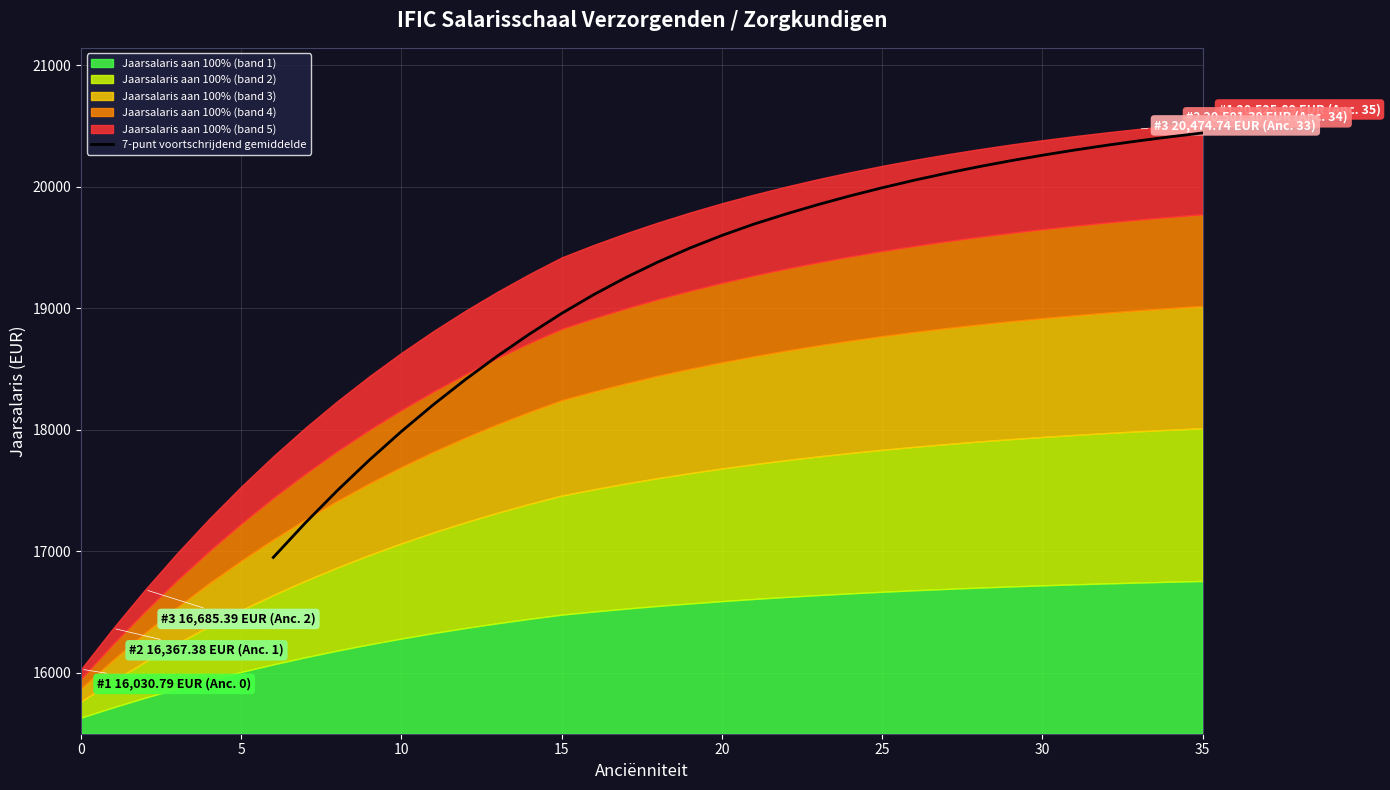

What is the maximum value for 7-punt voortschrijdend gemiddelde?

20441.5